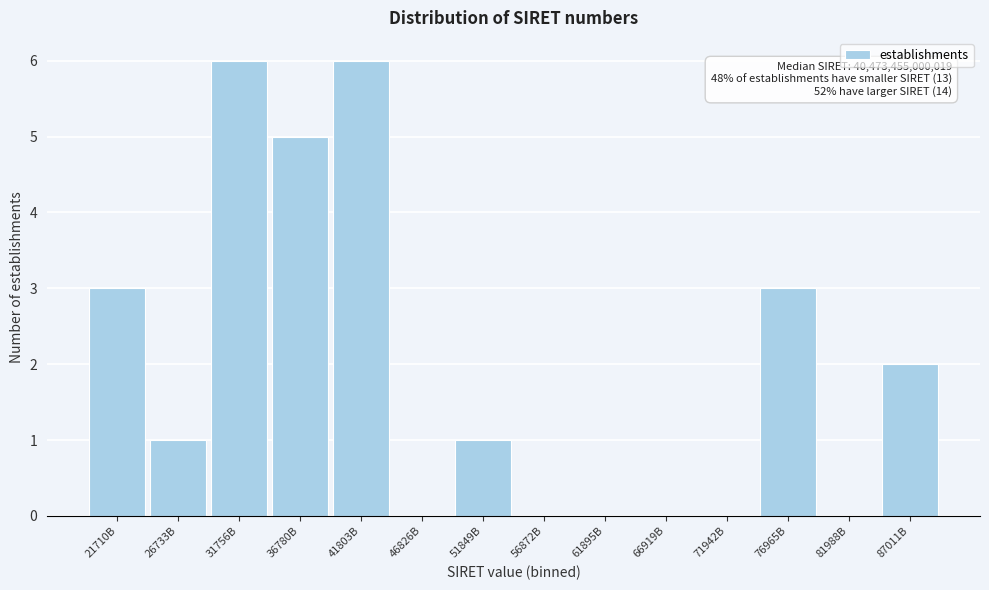

Reading left to right, list all the values displayed in this chart.

21710B=3	26733B=1	31756B=6	36780B=5	41803B=6	46826B=0	51849B=1	56872B=0	61895B=0	66919B=0	71942B=0	76965B=3	81988B=0	87011B=2